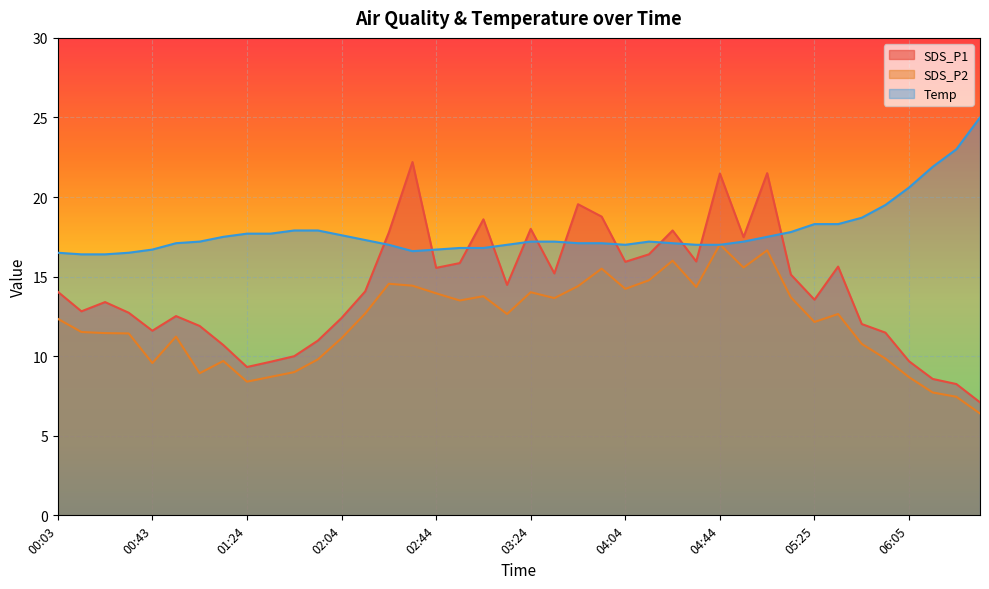

Which series changed the most between 03:14 and 04:34?

SDS_P2